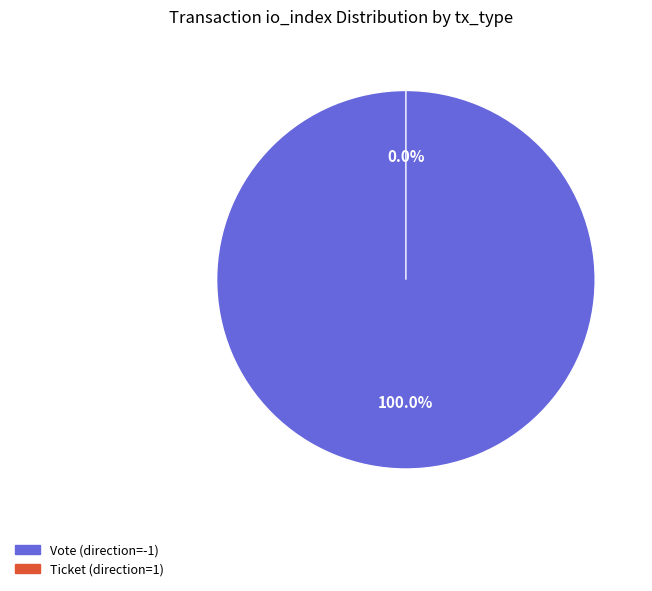

What is the smallest slice in the pie chart?

Ticket (direction=1)